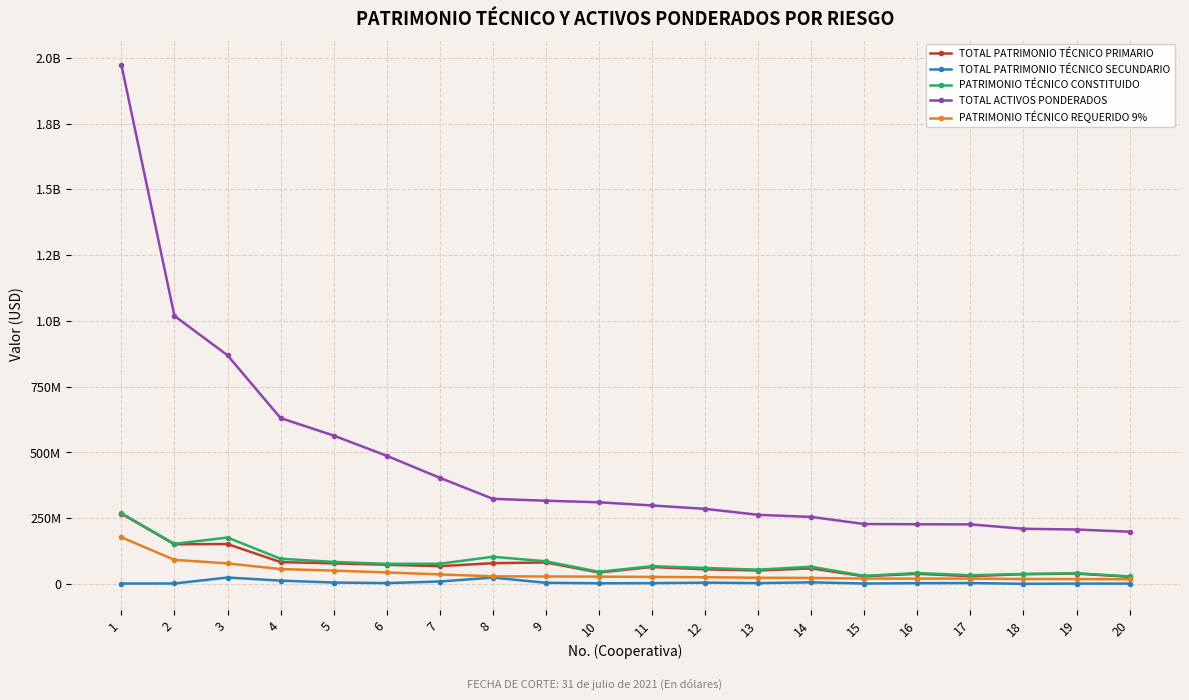

Does the chart have visible grid lines?

Yes